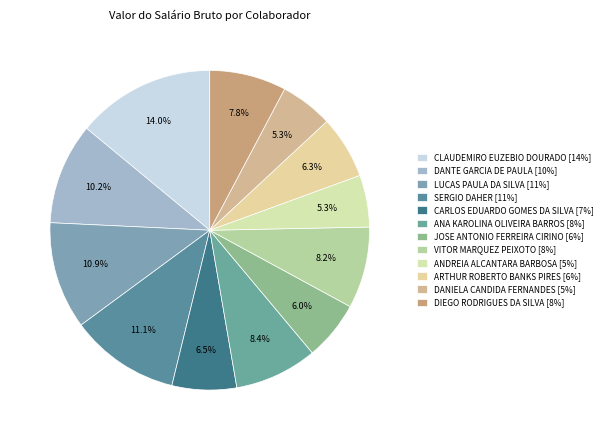

To the nearest percent, what is the average slice percentage?

8%